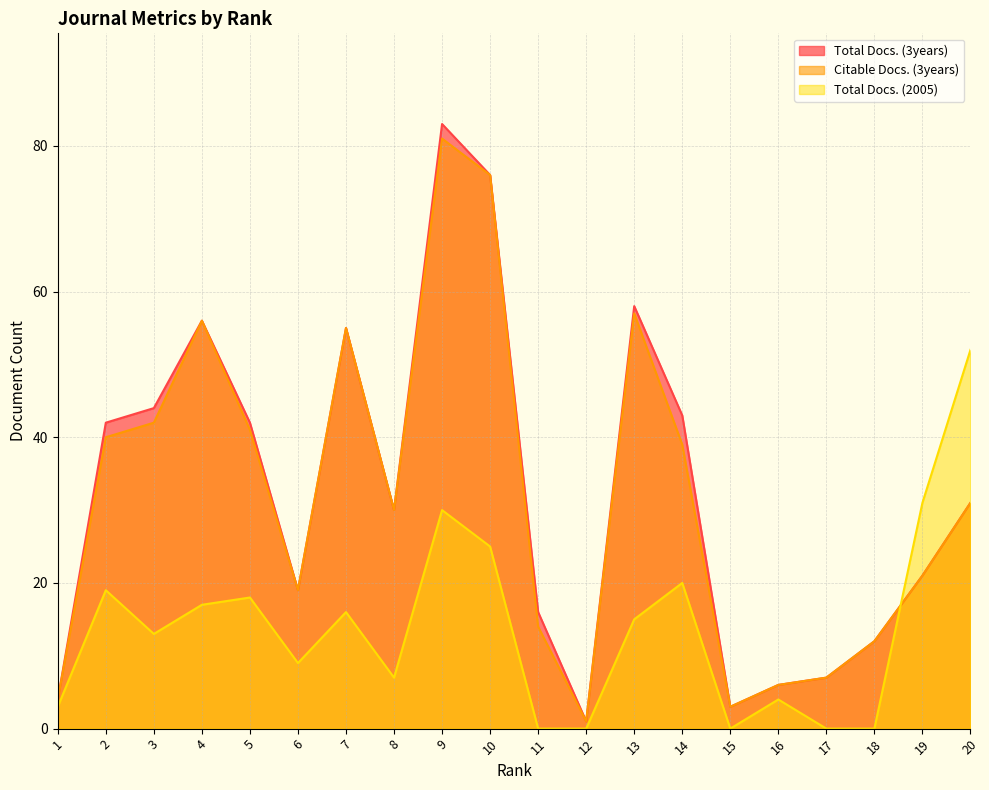

At which category is the sum across all series the highest?

9